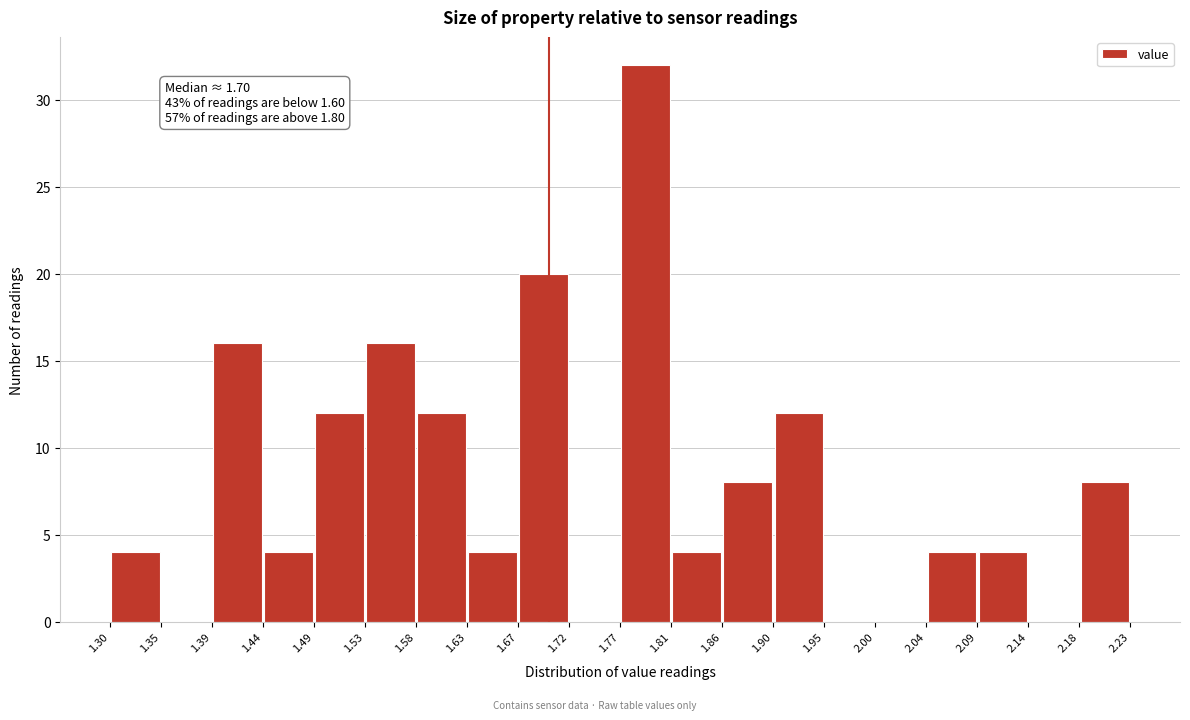

Over which range of the x-axis is the bar tallest?

1.77 to 1.81